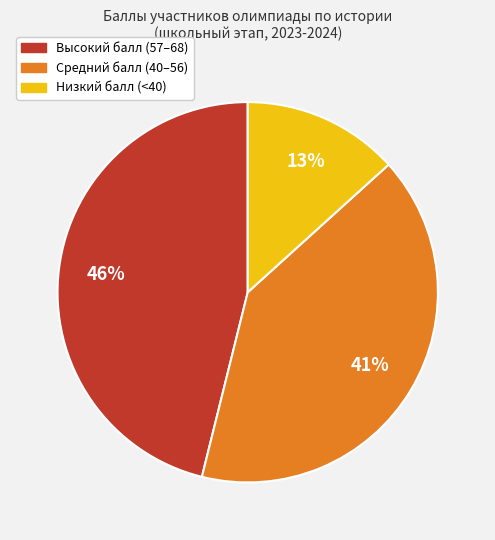

Is there a majority slice in this chart?

No